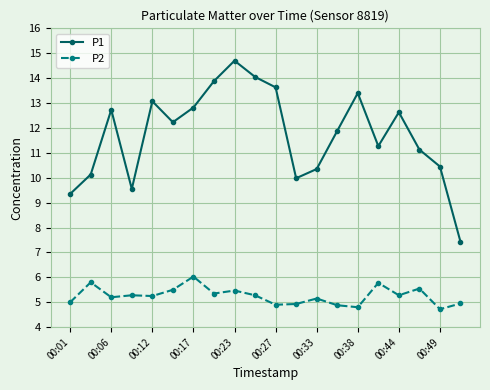

True or false: P1 and P2 intersect in this chart.

False